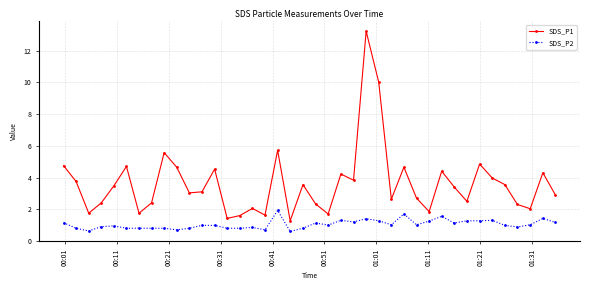

Which series has the largest total across all categories?

SDS_P1